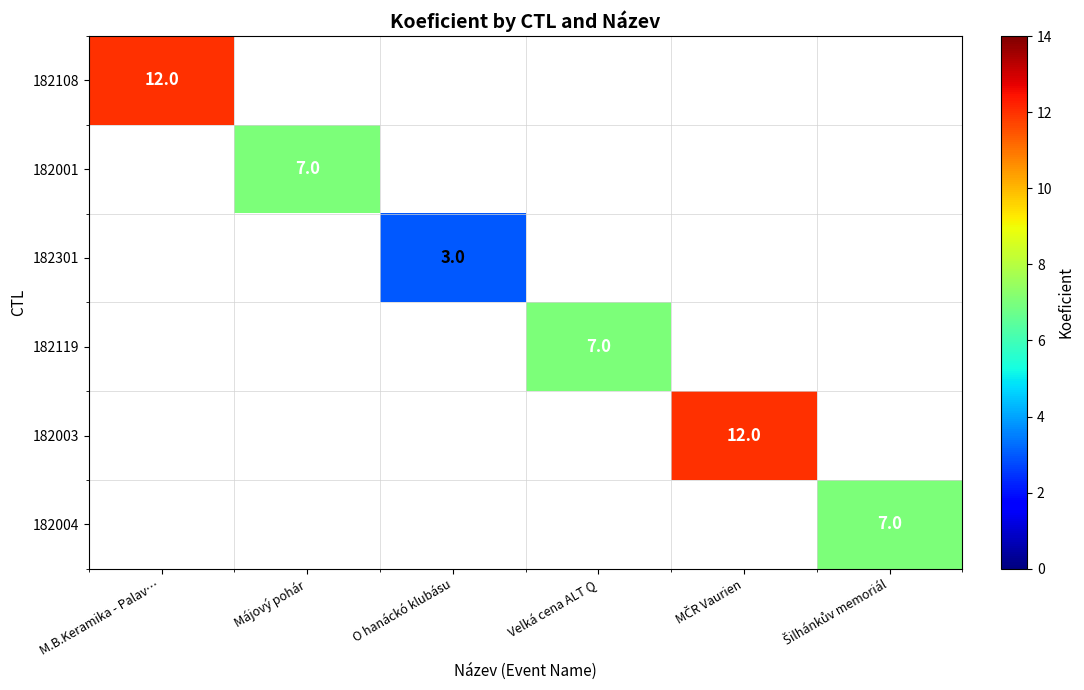

Which label corresponds to the smallest value in the chart?

O hanáckó klubásu